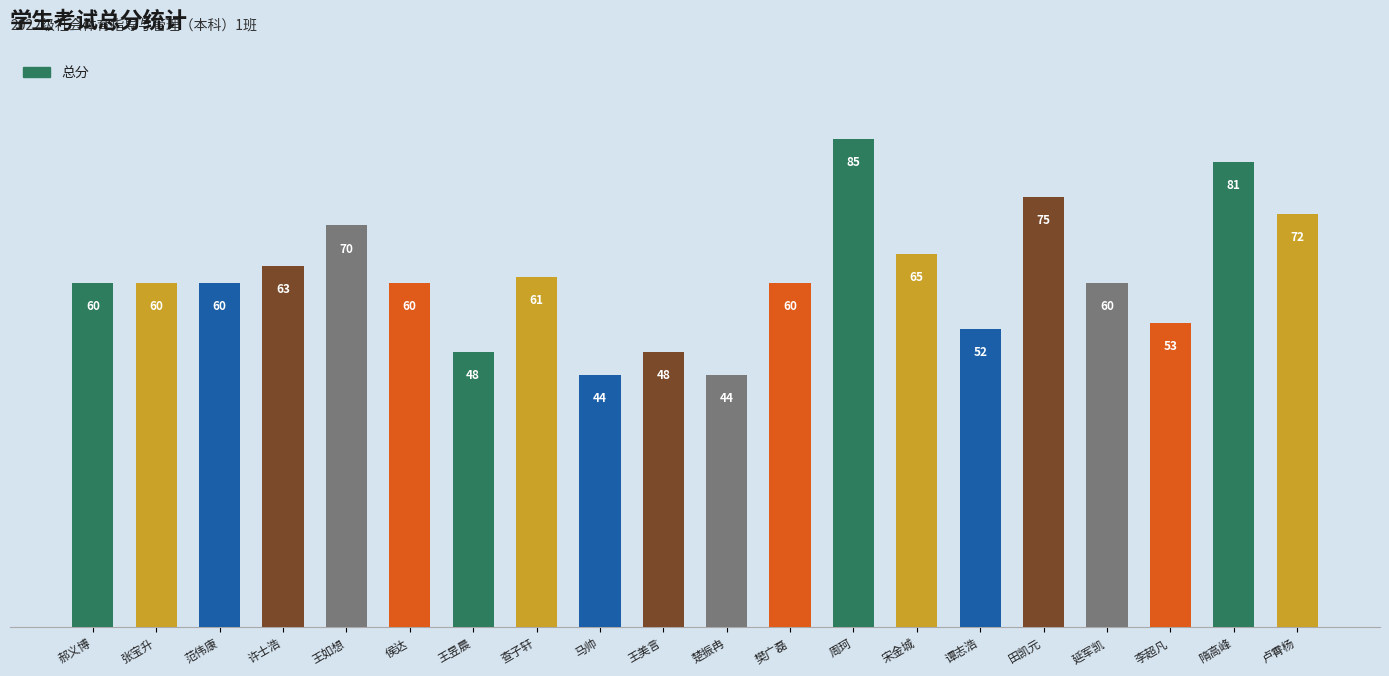

What is the label of the 9th bar from the right?

樊广磊